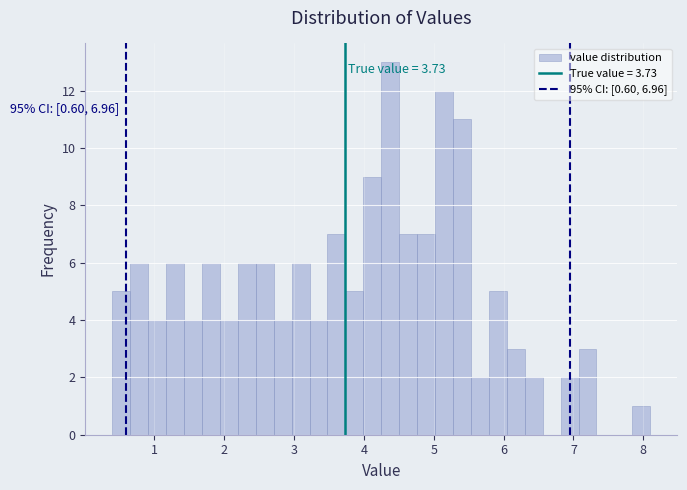

Around what value on the x-axis is the tallest bar? Give the approximate position of its centre, as read against the axis.

4.4